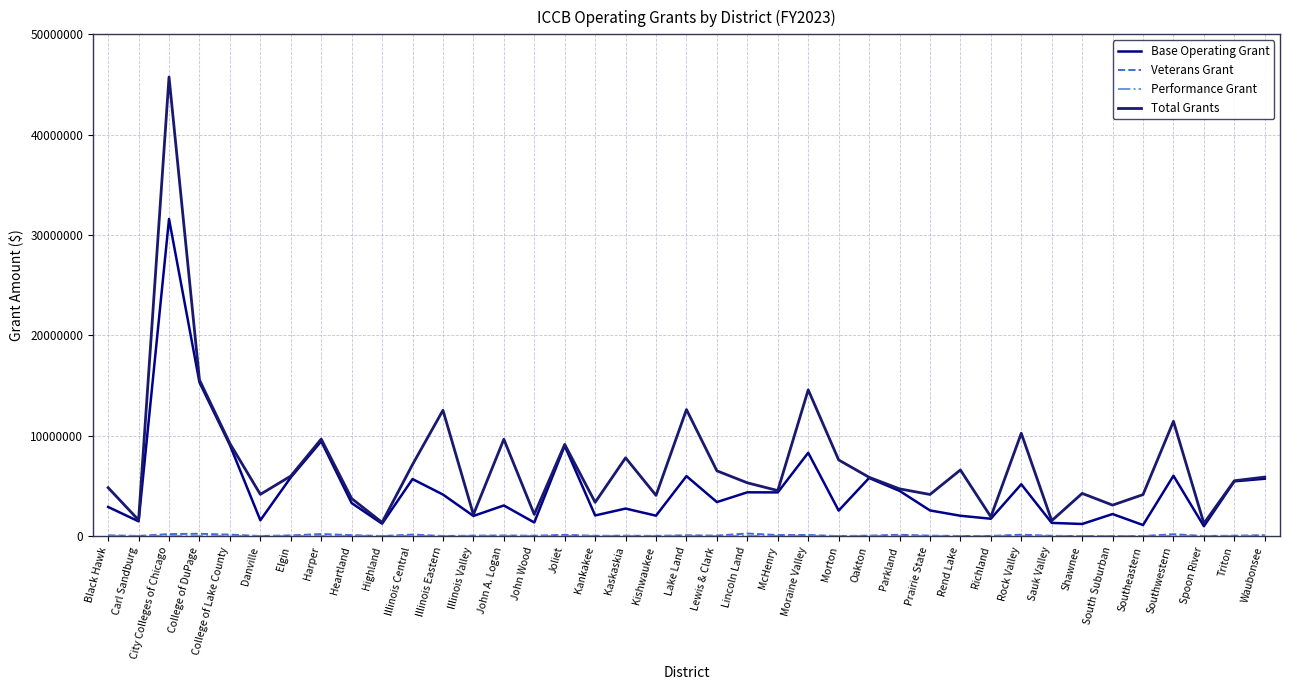

What is the maximum value shown in the chart?

45749922.7